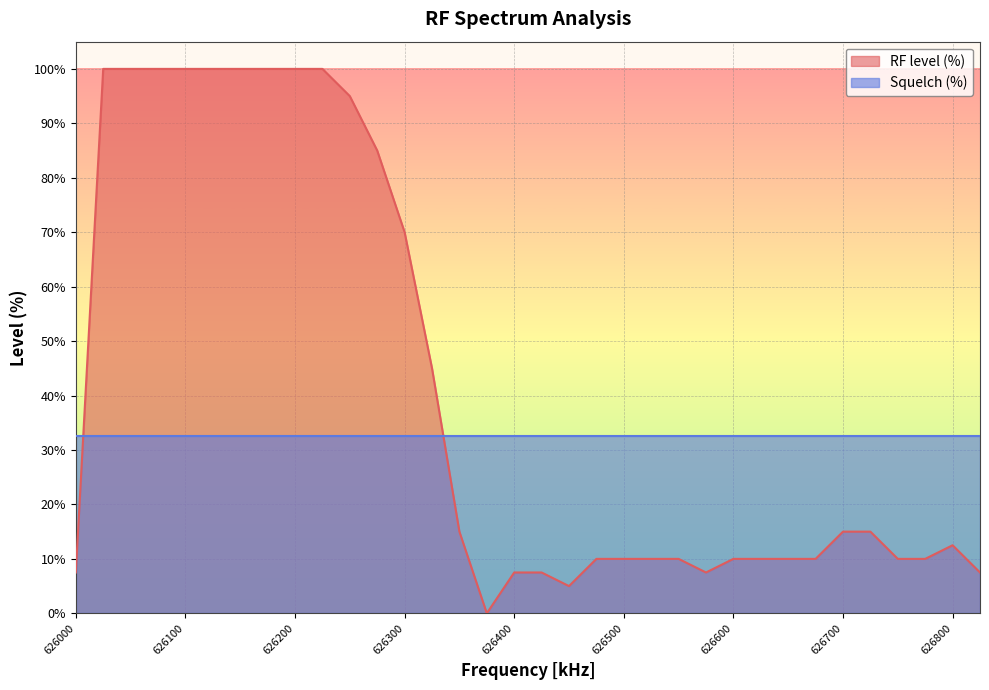

What is the average value?

41.0